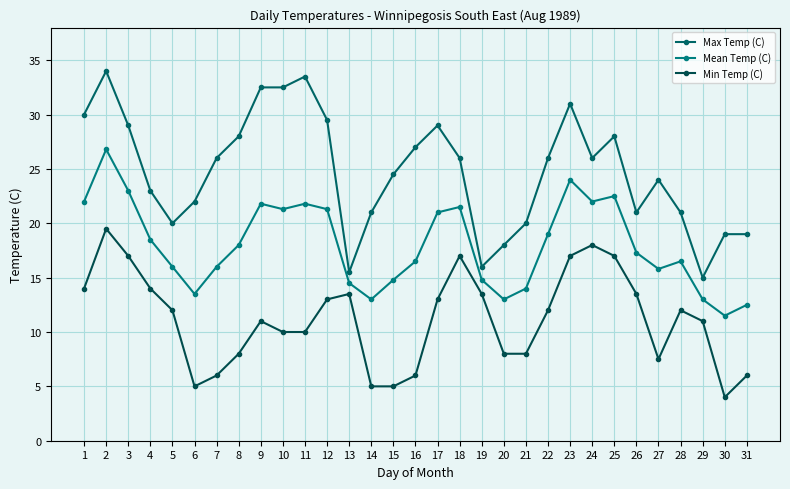

Reading right to left, what are all the values shown in this chart?

Max Temp (C): 19.0	19.0	15.0	21.0	24.0	21.0	28.0	26.0	31.0	26.0	20.0	18.0	16.0	26.0	29.0	27.0	24.5	21.0	15.5	29.5	33.5	32.5	32.5	28.0	26.0	22.0	20.0	23.0	29.0	34.0	30.0
Mean Temp (C): 12.5	11.5	13.0	16.5	15.8	17.3	22.5	22.0	24.0	19.0	14.0	13.0	14.8	21.5	21.0	16.5	14.8	13.0	14.5	21.3	21.8	21.3	21.8	18.0	16.0	13.5	16.0	18.5	23.0	26.8	22.0
Min Temp (C): 6.0	4.0	11.0	12.0	7.5	13.5	17.0	18.0	17.0	12.0	8.0	8.0	13.5	17.0	13.0	6.0	5.0	5.0	13.5	13.0	10.0	10.0	11.0	8.0	6.0	5.0	12.0	14.0	17.0	19.5	14.0